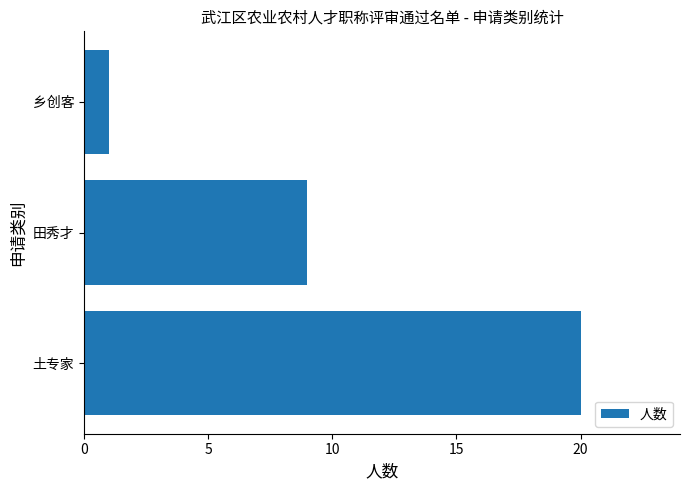

Reading bottom to top, transcribe all the data shown in this chart.

20	9	1